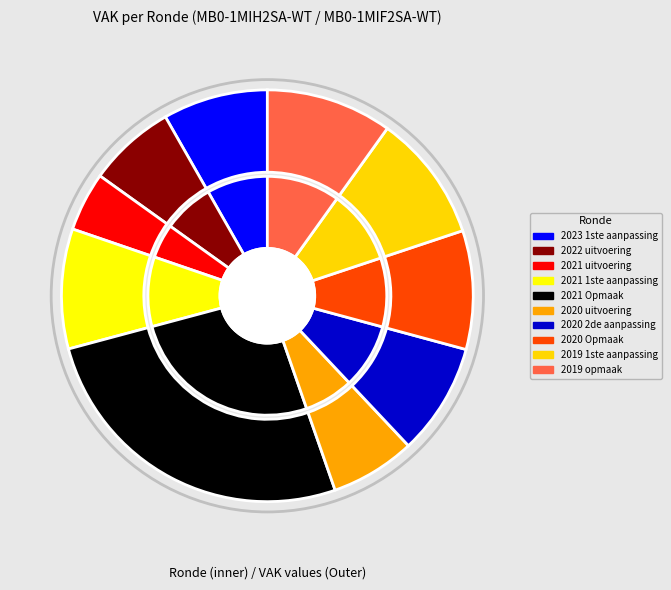

Rank the categories by value from highest to lowest.

2021 Opmaak, 2019 1ste aanpassing, 2019 opmaak, 2021 1ste aanpassing, 2020 Opmaak, 2020 2de aanpassing, 2023 1ste aanpassing, 2022 uitvoering, 2020 uitvoering, 2021 uitvoering